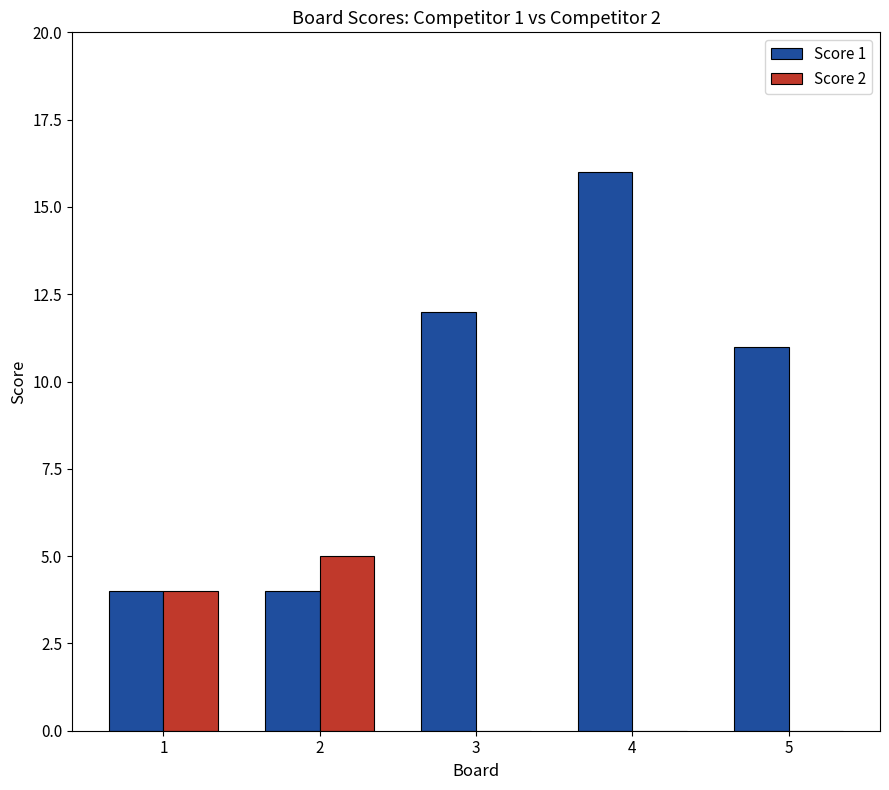

The Score 1 series shows 16 at 4. True or false?

True